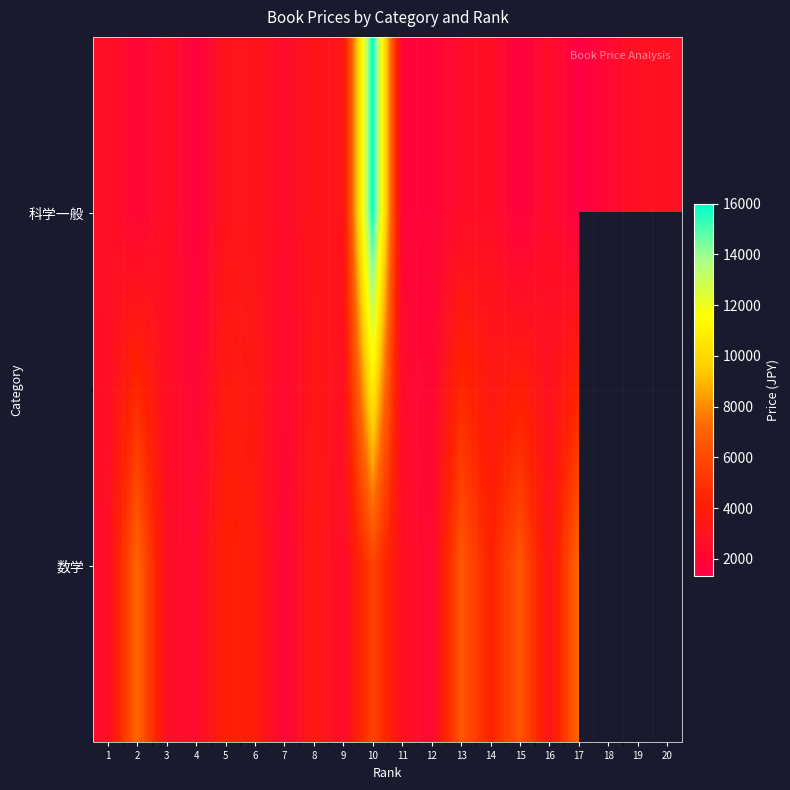

What is the difference between the second highest and second lowest values in the 科学一般 series?

1700.0